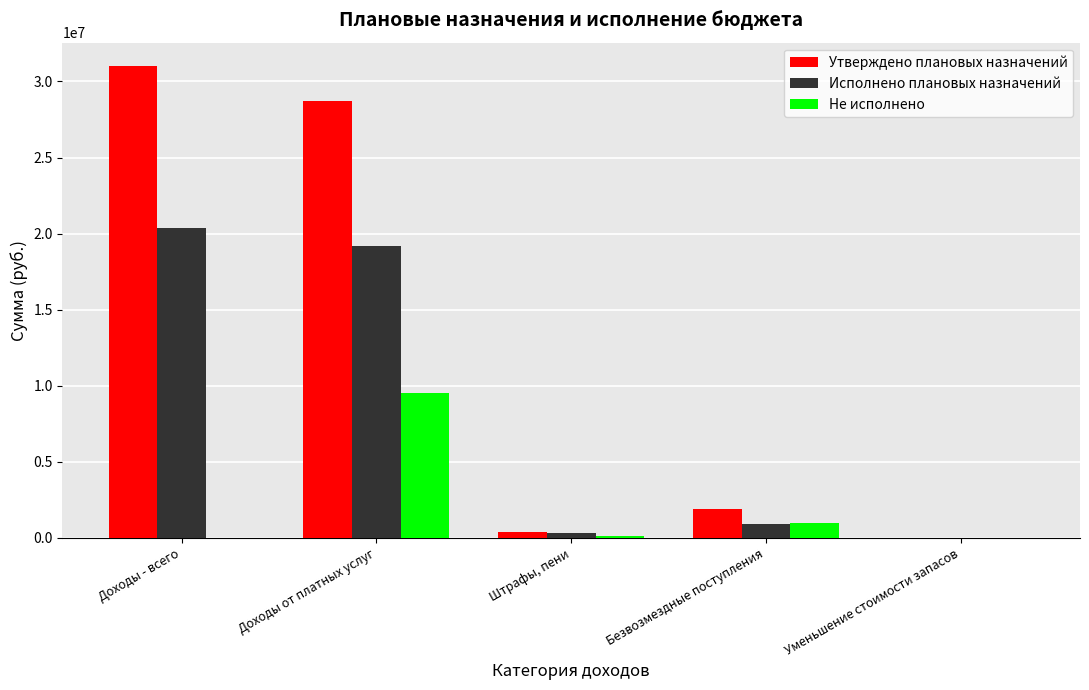

Does the chart contain stacked bars?

No